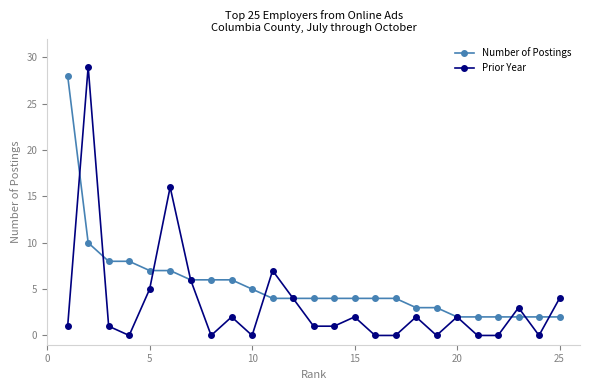

Which series has the largest total across all categories?

Number of Postings